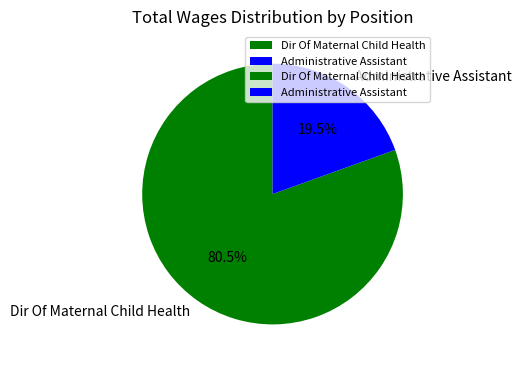

What is the largest slice in the pie chart?

Dir Of Maternal Child Health